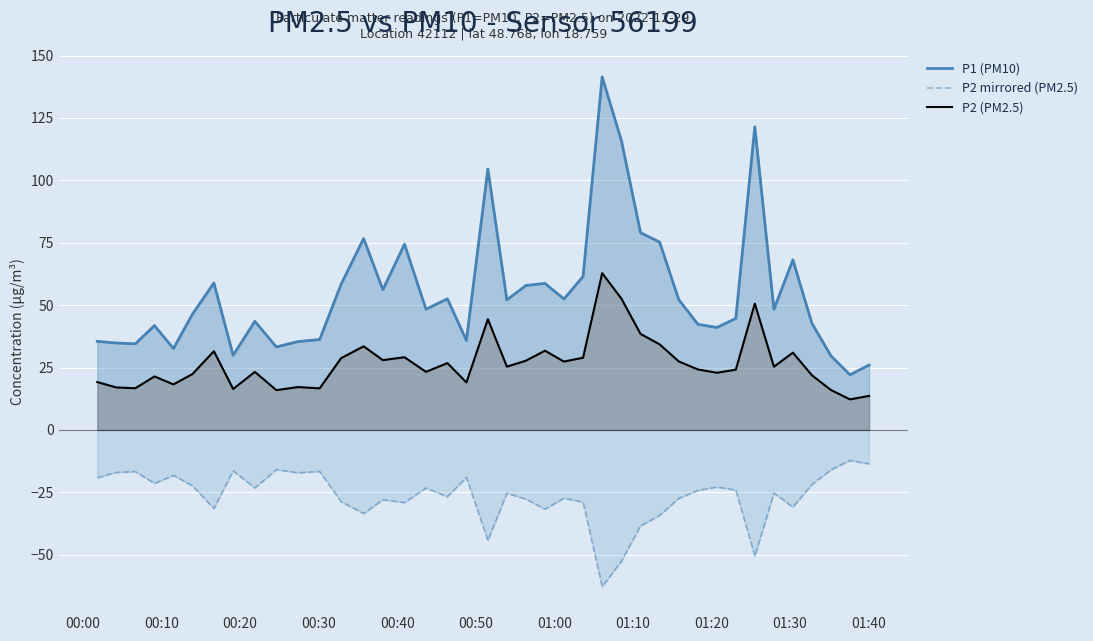

Which series has the largest total across all categories?

P1 (PM10)